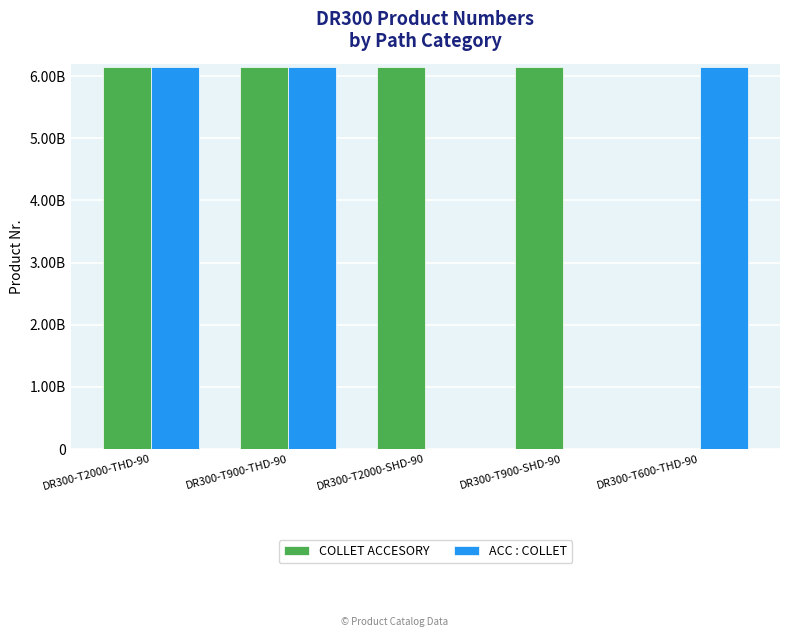

At which category is the sum across all series the highest?

DR300-T900-THD-90